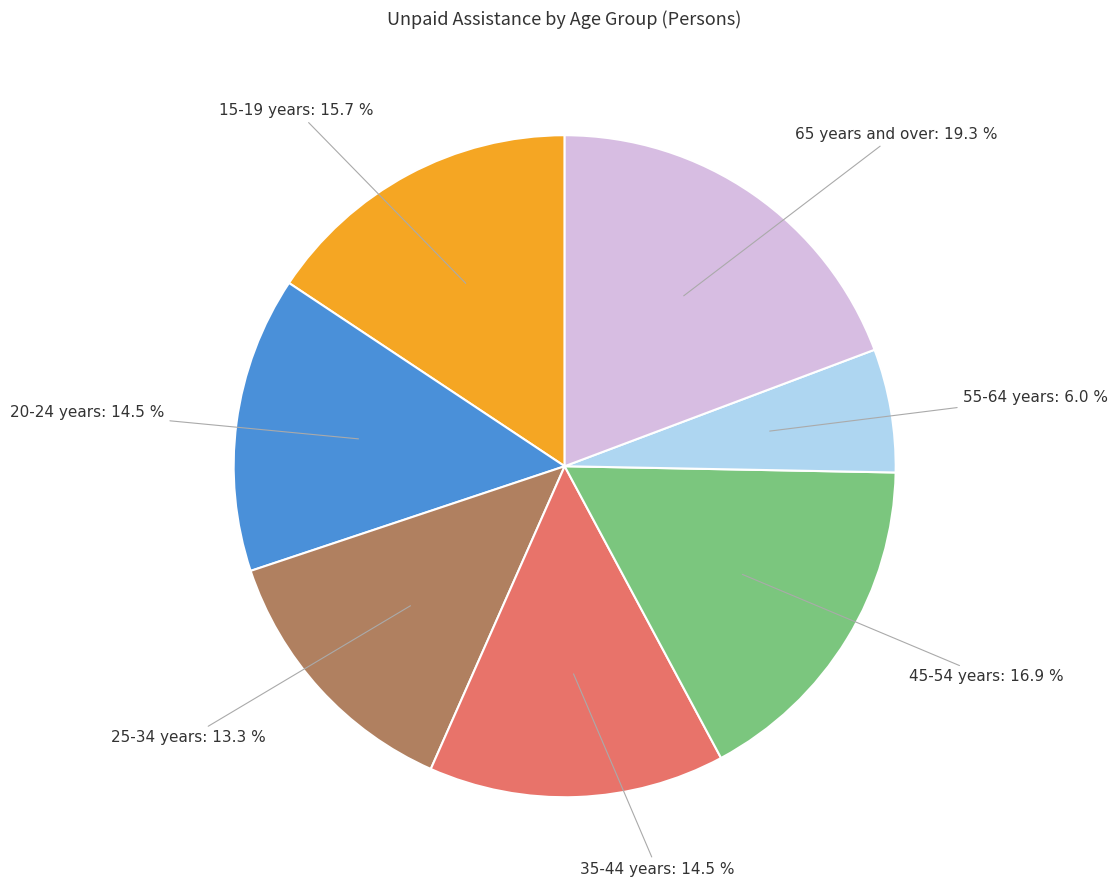

What percentage is the 25-34 years slice, to the nearest percent?

13%